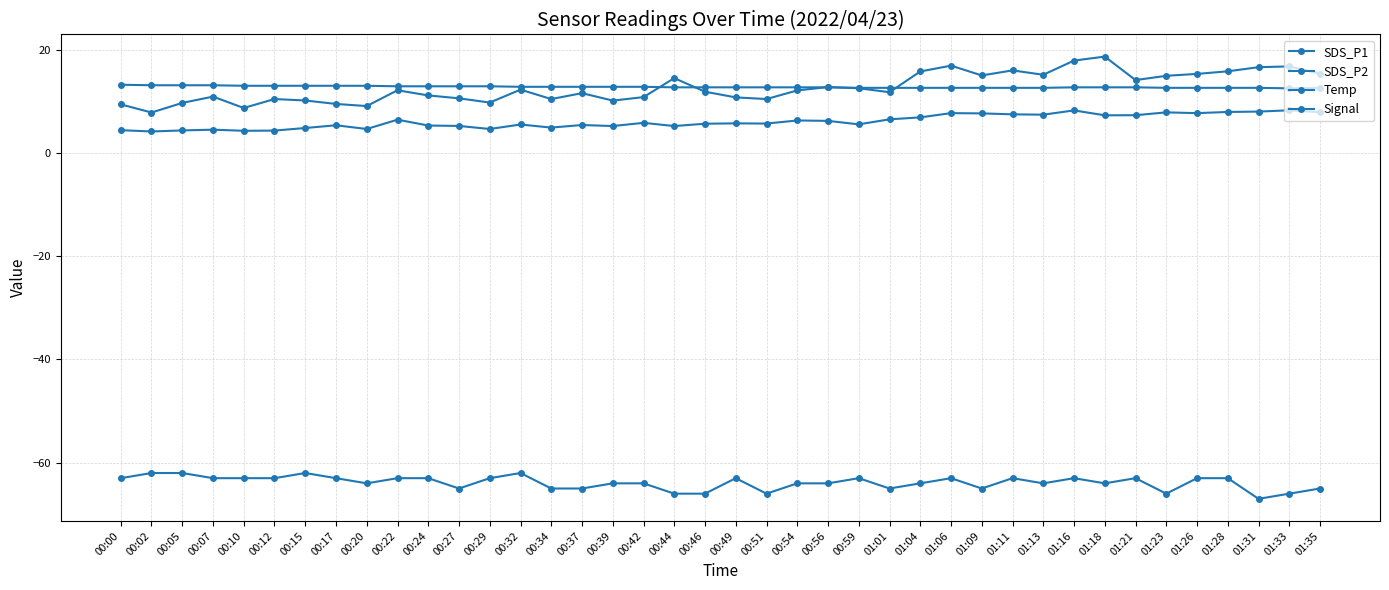

How many distinct data groups are displayed?

4